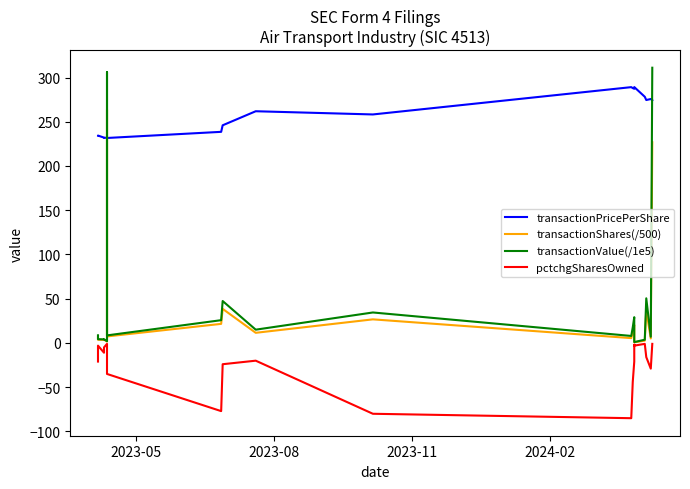

At which label is transactionValue(/1e5) closest to 156?

2023-11